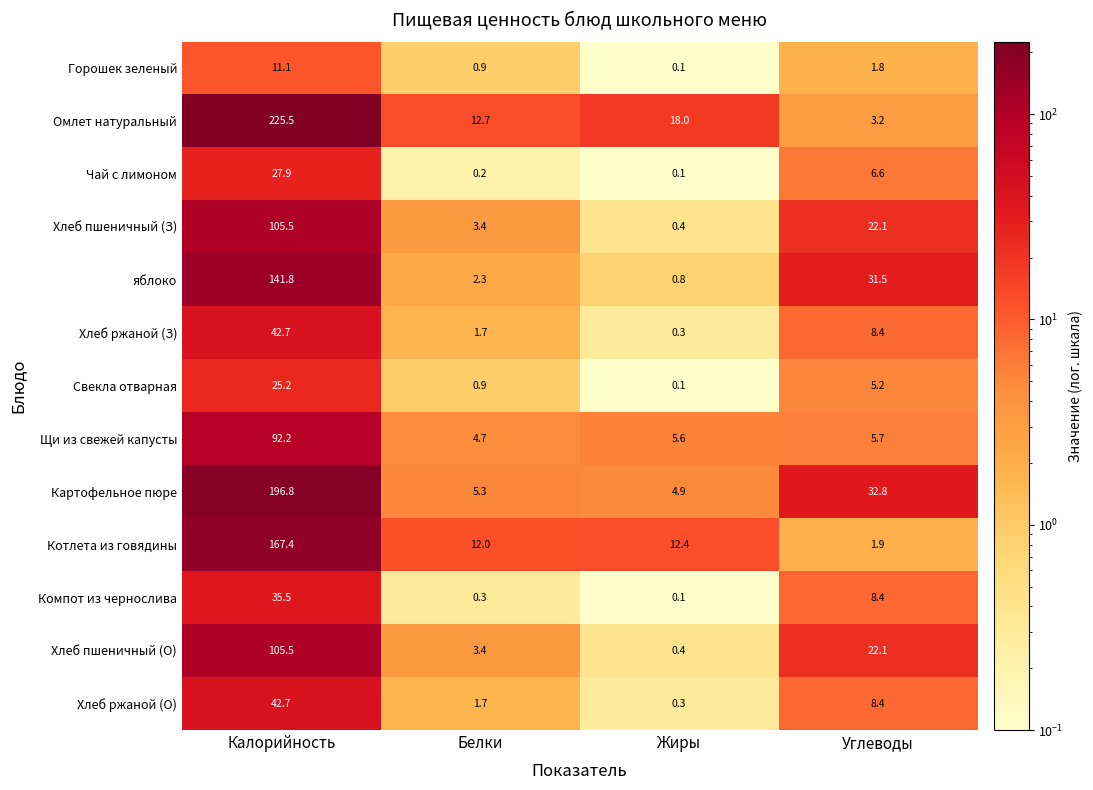

At which category does the chart reach its peak across all series?

Калорийность